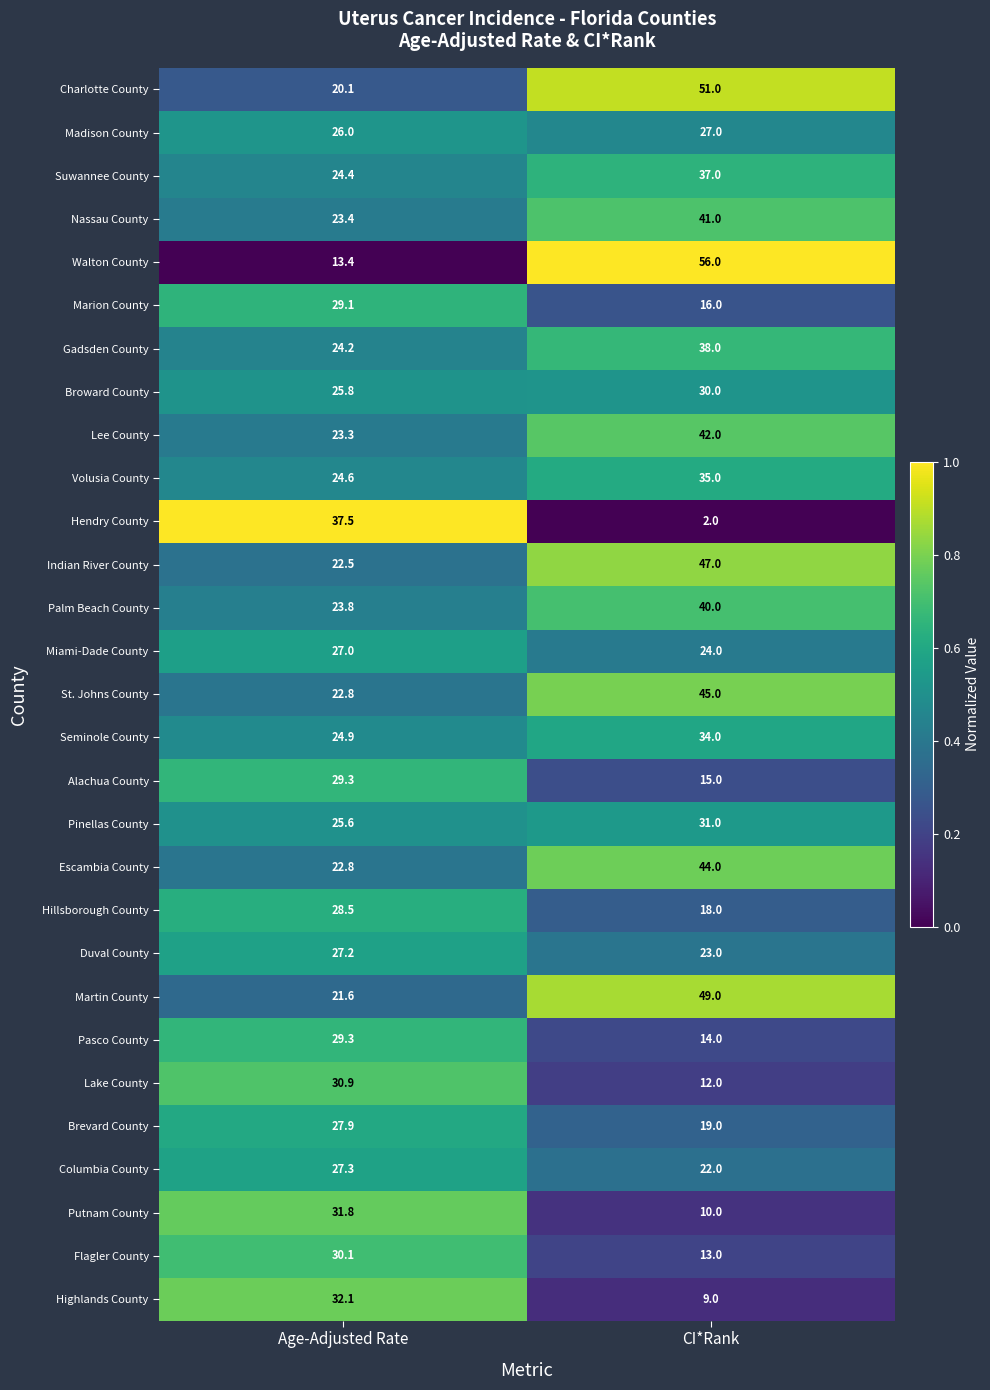

List the labels in order of Alachua County value, largest first.

Age-Adjusted Rate, CI*Rank